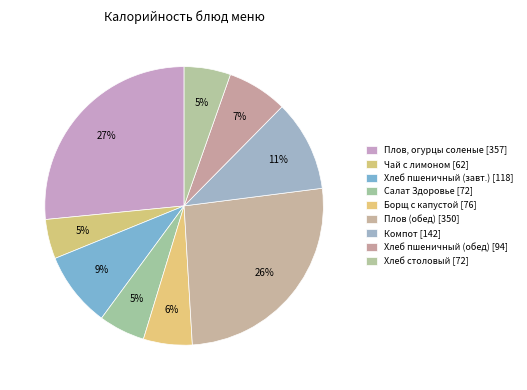

How many segments does this pie chart have?

9